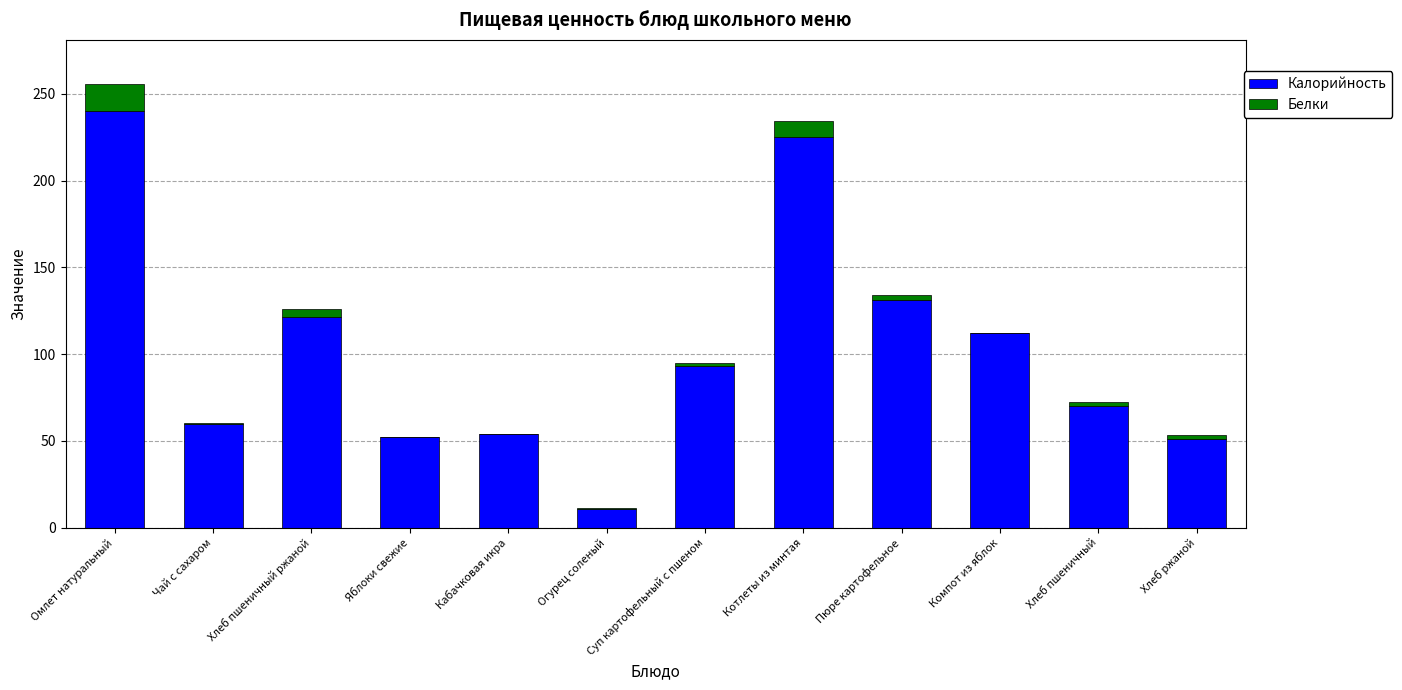

Is it true that Калорийность equals 70.3 at Хлеб пшеничный?

True